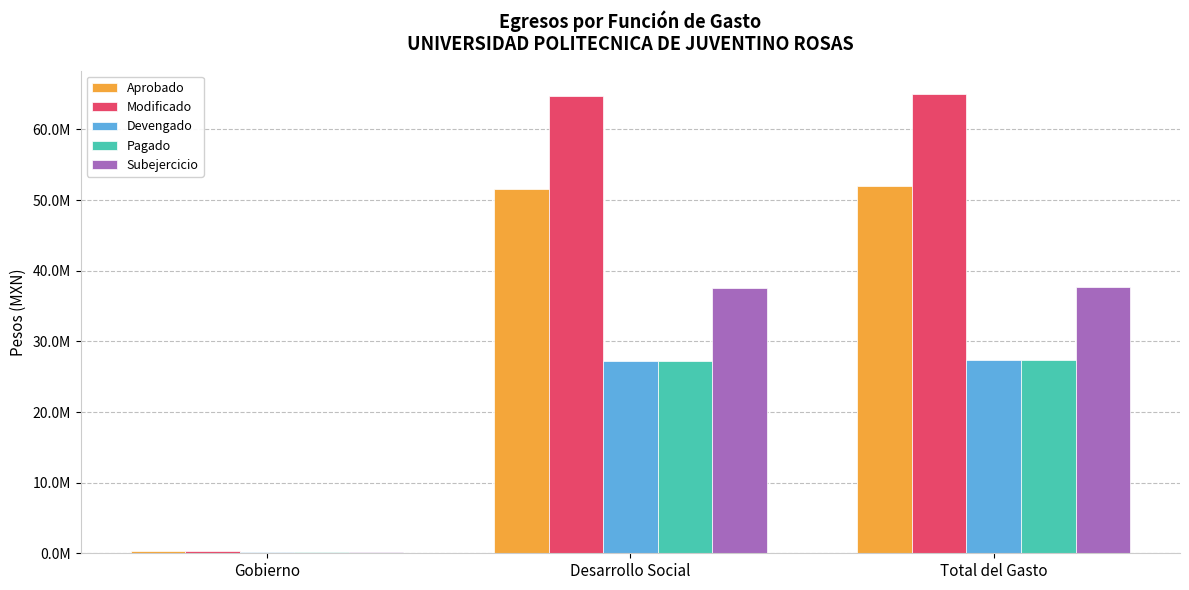

What are all the series names shown in the legend?

Aprobado, Modificado, Devengado, Pagado, Subejercicio